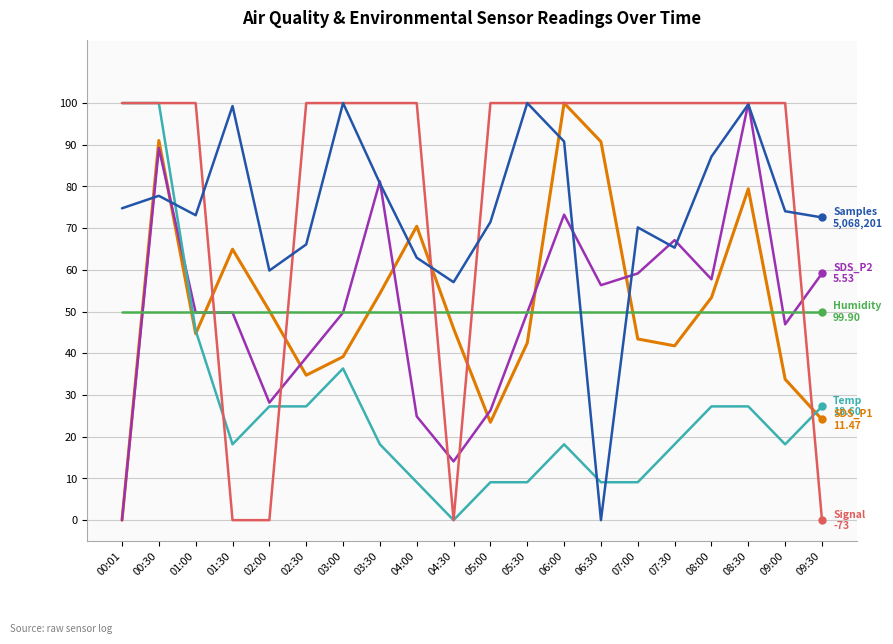

At which category is the sum across all series the highest?

00:30